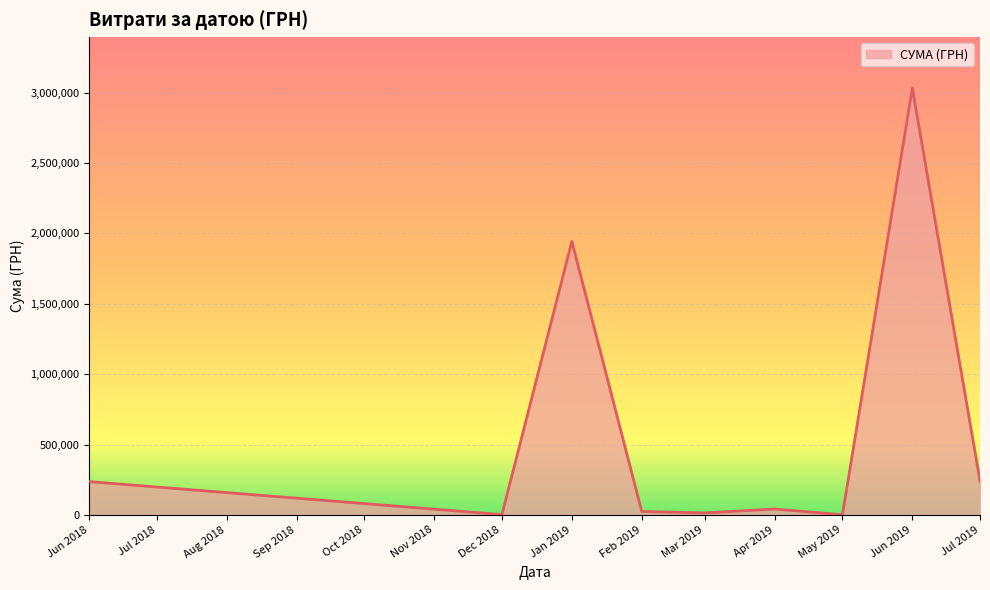

The value at Jul 2019 is 241123.2. True or false?

True